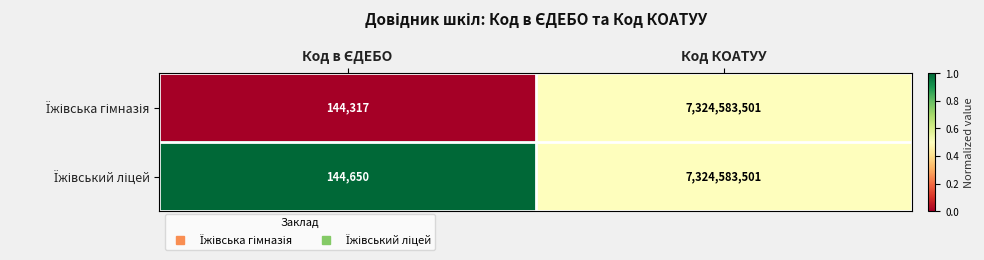

Which category has the highest value across all series?

Код КОАТУУ